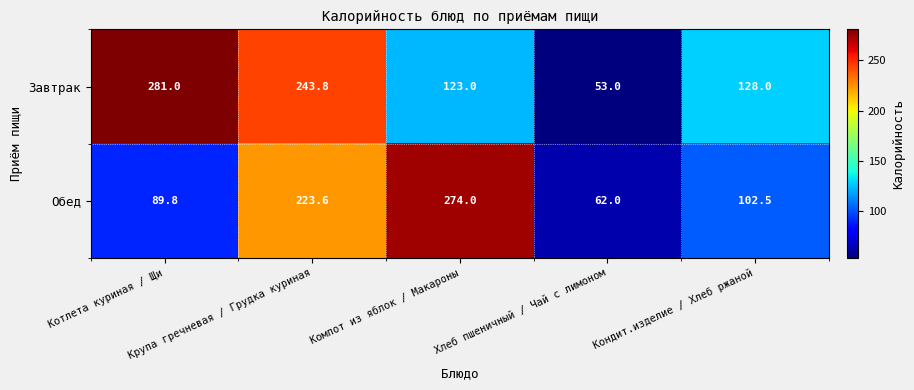

Which series has the largest total across all categories?

Завтрак